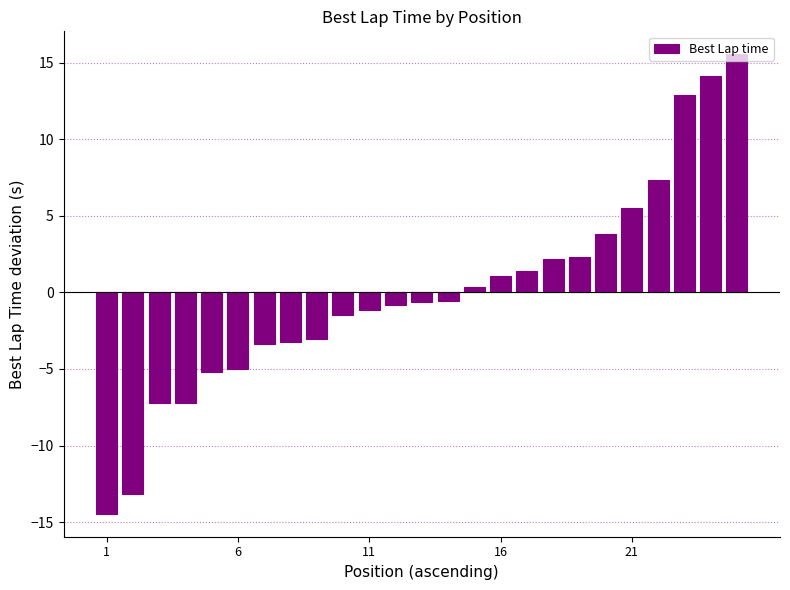

How many bars are there in total?

25